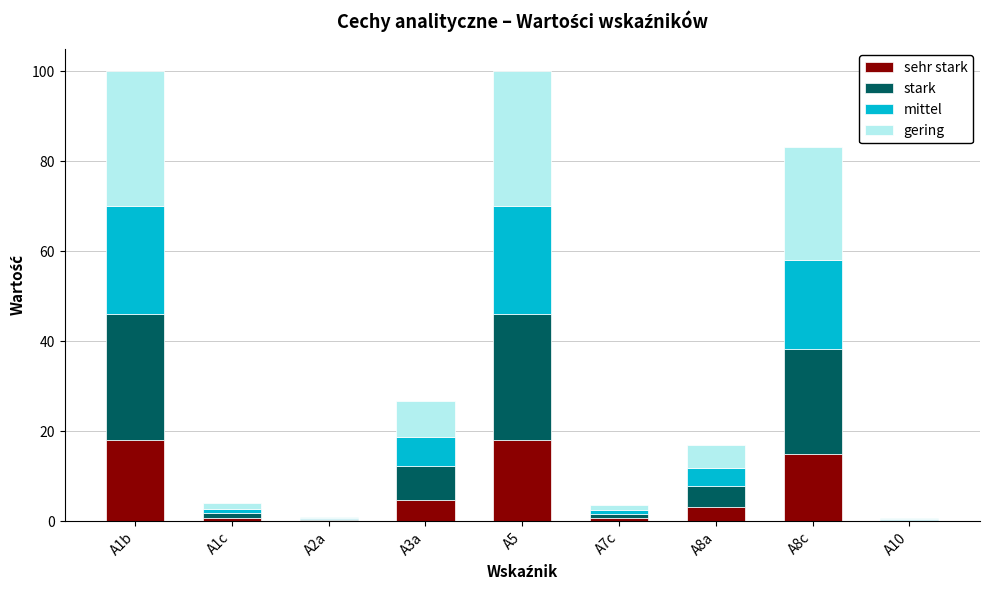

Are the bars horizontal?

No